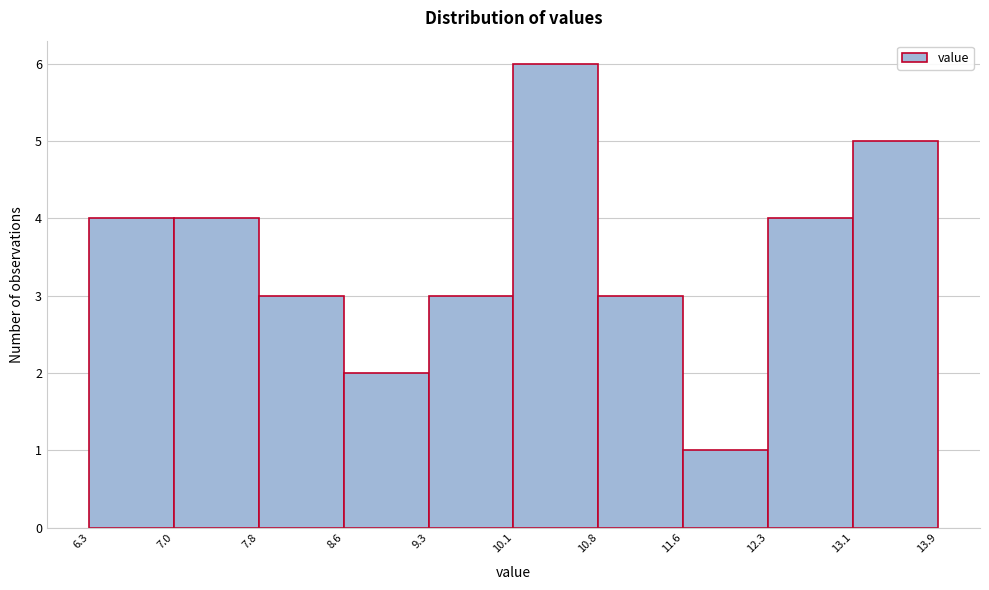

Reading left to right, list every bar in this chart as the range it spans on the x-axis followed by its height. The values are not printed on the chart, so give them approximately, as read against the axis.

6.3 to 7.0: 4
7.0 to 7.8: 4
7.8 to 8.6: 3
8.6 to 9.3: 2
9.3 to 10.1: 3
10.1 to 10.8: 6
10.8 to 11.6: 3
11.6 to 12.3: 1
12.3 to 13.1: 4
13.1 to 13.9: 5